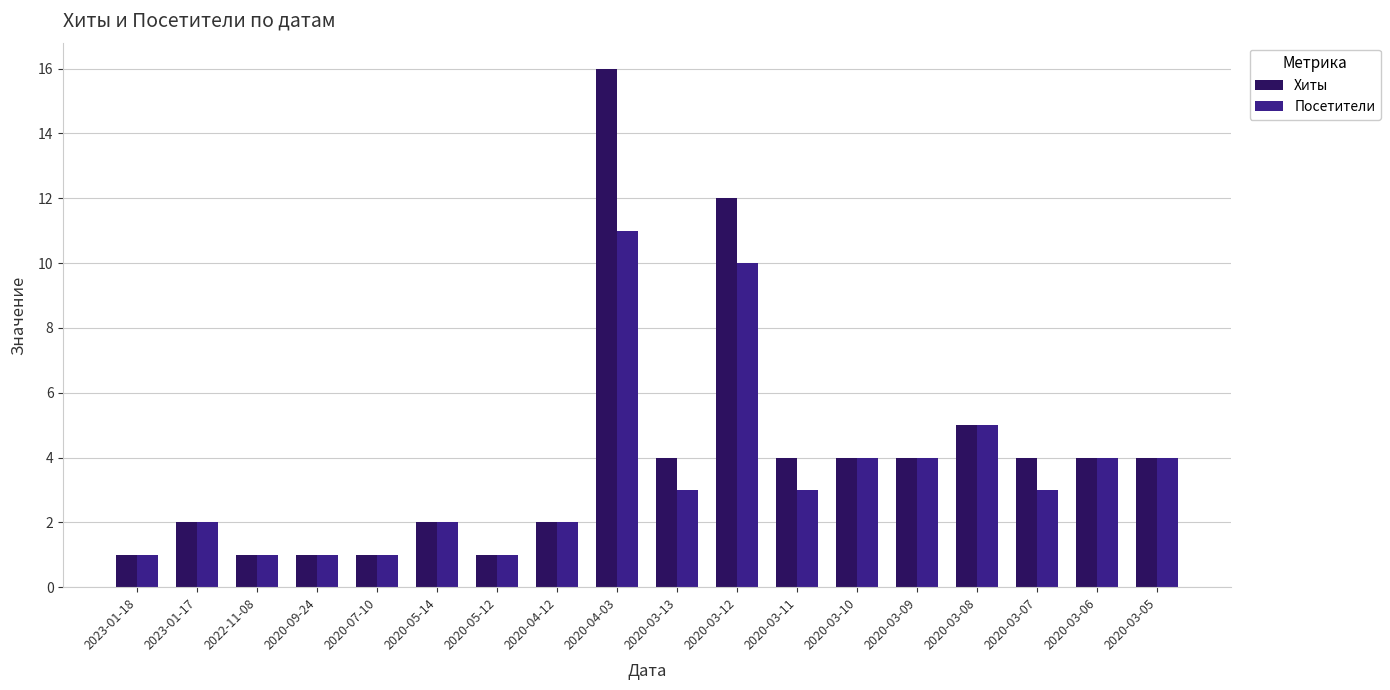

Reading left to right, transcribe all the data shown in this chart.

Хиты: 2023-01-18=1	2023-01-17=2	2022-11-08=1	2020-09-24=1	2020-07-10=1	2020-05-14=2	2020-05-12=1	2020-04-12=2	2020-04-03=16	2020-03-13=4	2020-03-12=12	2020-03-11=4	2020-03-10=4	2020-03-09=4	2020-03-08=5	2020-03-07=4	2020-03-06=4	2020-03-05=4
Посетители: 2023-01-18=1	2023-01-17=2	2022-11-08=1	2020-09-24=1	2020-07-10=1	2020-05-14=2	2020-05-12=1	2020-04-12=2	2020-04-03=11	2020-03-13=3	2020-03-12=10	2020-03-11=3	2020-03-10=4	2020-03-09=4	2020-03-08=5	2020-03-07=3	2020-03-06=4	2020-03-05=4